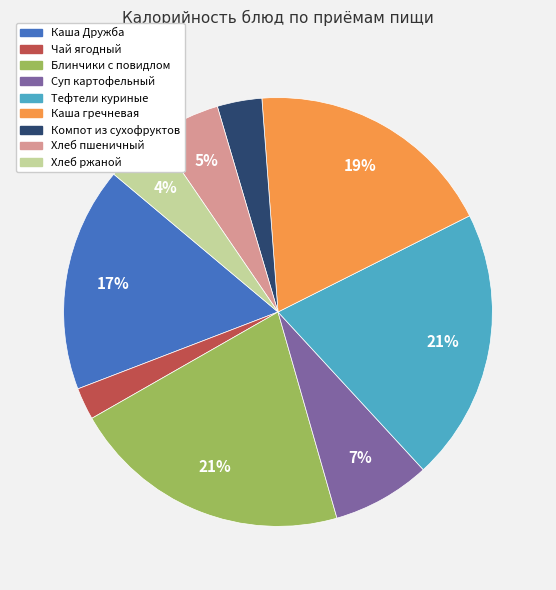

Is there any slice that represents more than half of the pie?

No